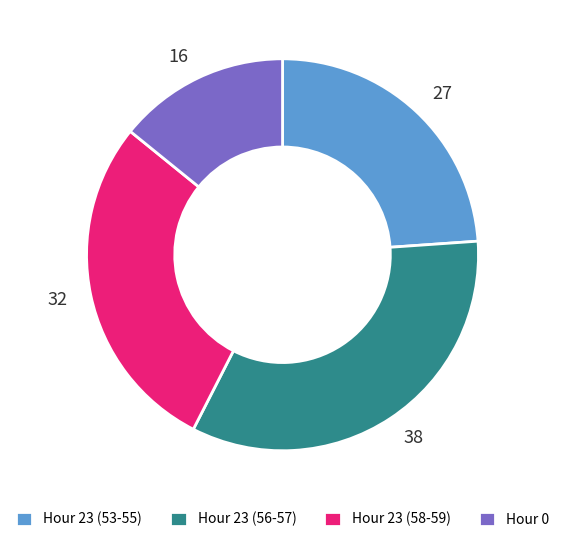

Is it true that 16 is 20% of the pie?

False